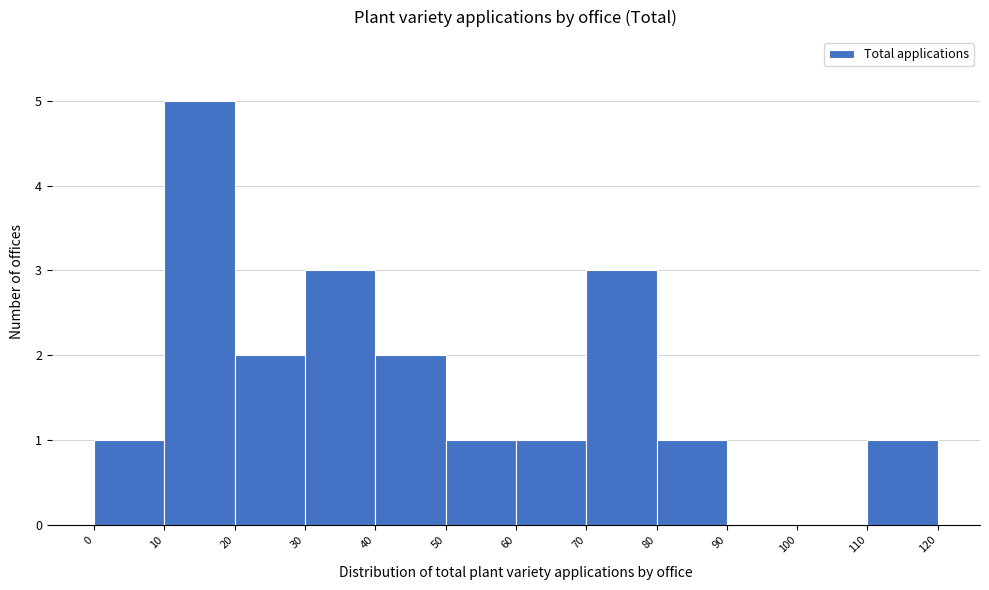

Reading left to right, transcribe this chart: for each bar, give the range it covers on the x-axis and its height. The values are not printed on the chart, so give them approximately, as read against the axis.

0 to 10: 1
10 to 20: 5
20 to 30: 2
30 to 40: 3
40 to 50: 2
50 to 60: 1
60 to 70: 1
70 to 80: 3
80 to 90: 1
90 to 100: 0
100 to 110: 0
110 to 120: 1